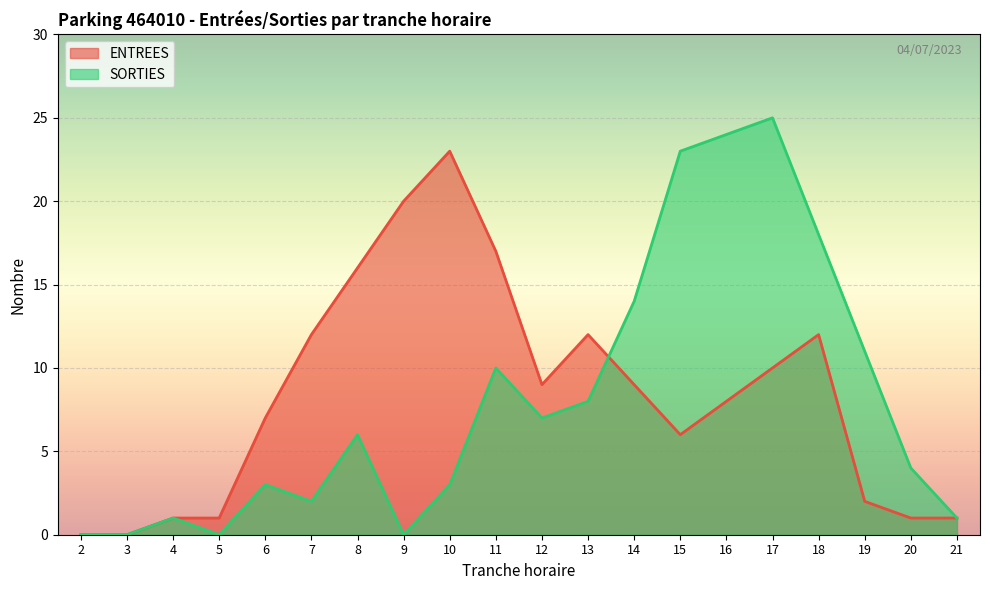

At which category does SORTIES reach its first local peak?

4